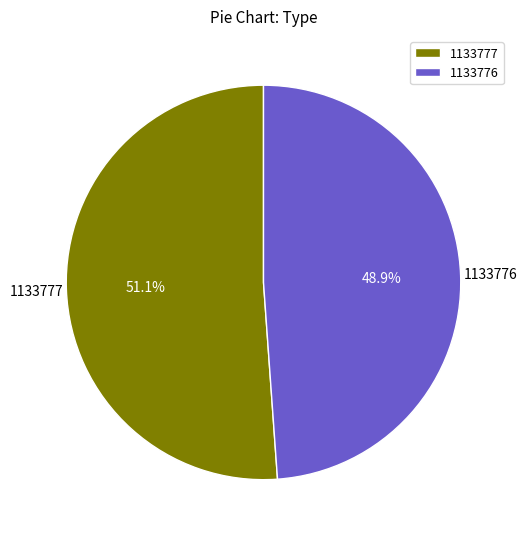

Which category has the smallest portion of the pie?

1133776